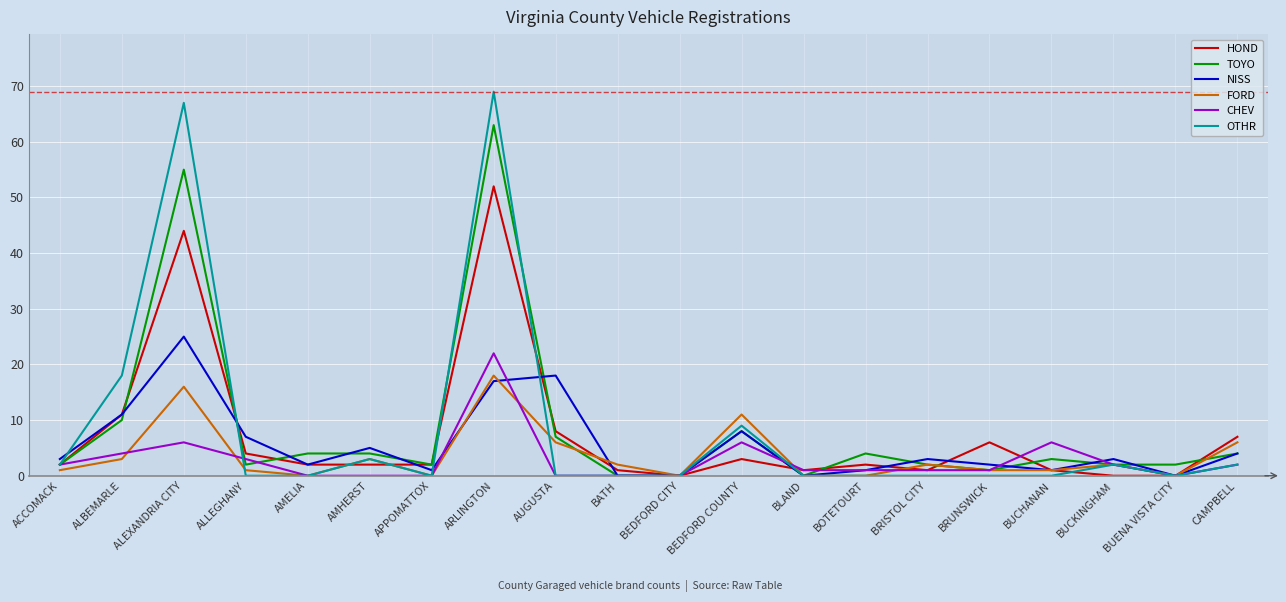

True or false: OTHR has more than 0 points higher than both neighbors.

True